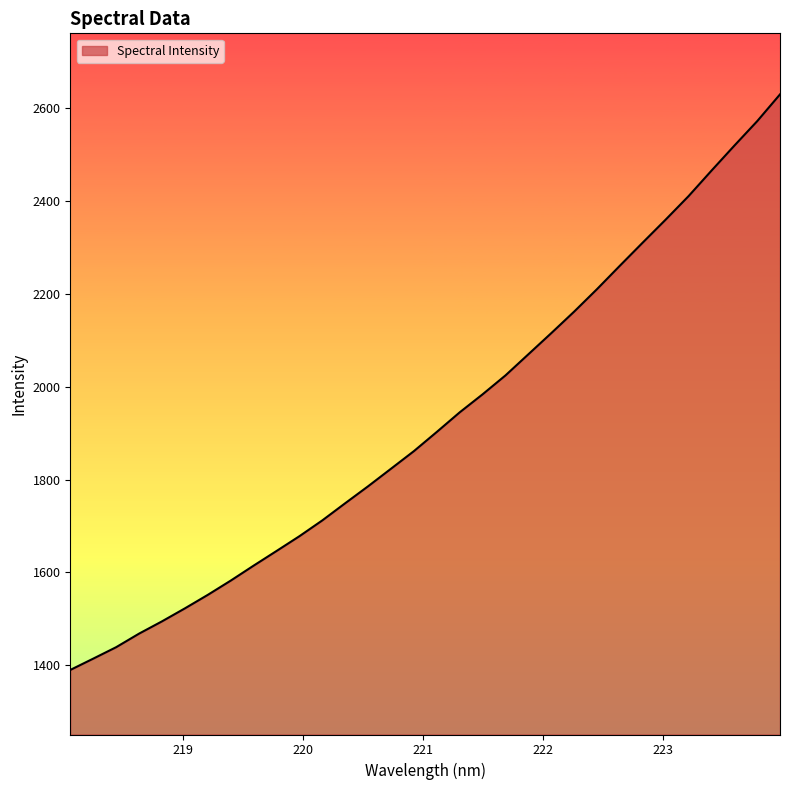

What is the smallest value displayed?

1390.0